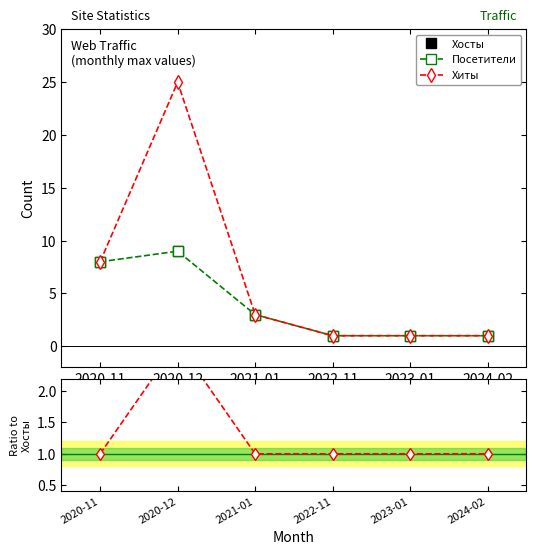

True or false: Хиты and Хиты / Хосты cross at least once.

False